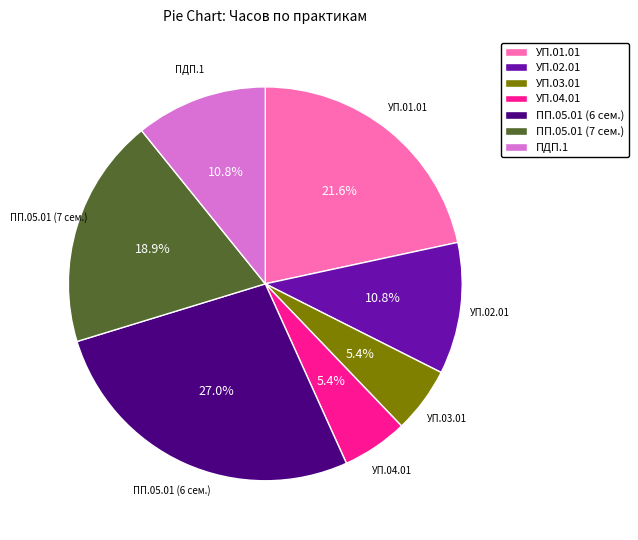

Is there a majority slice in this chart?

No